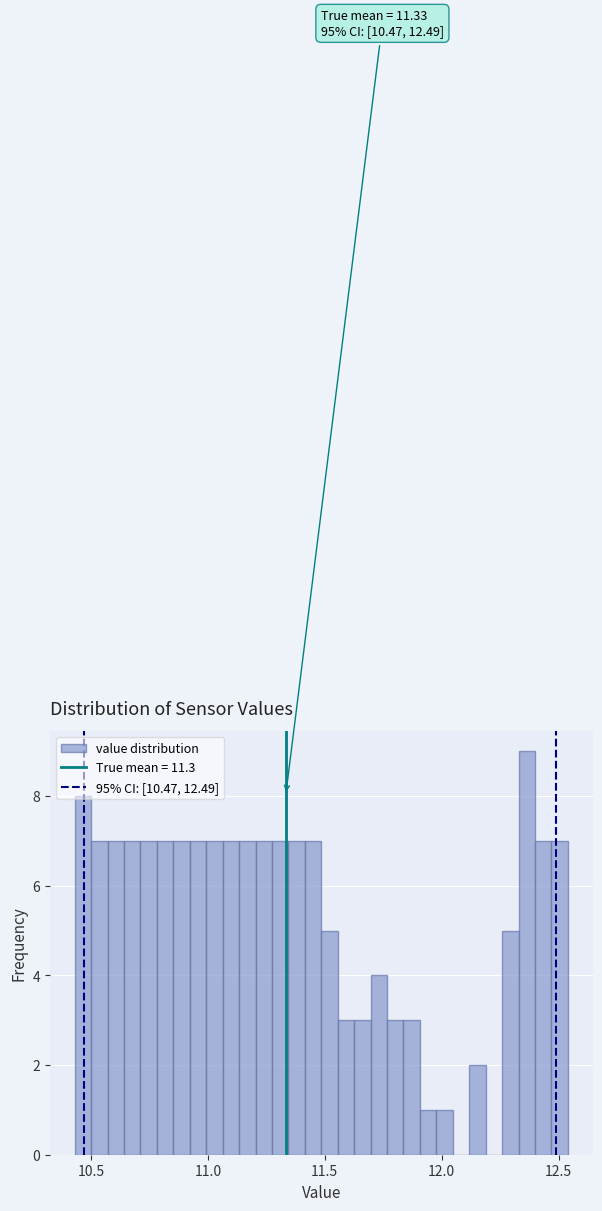

Around what value on the x-axis is the tallest bar? Give the approximate position of its centre, as read against the axis.

12.35